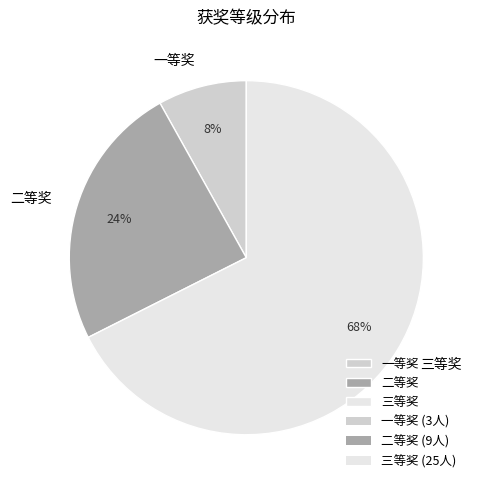

True or false: 一等奖 accounts for 8% of the total.

True